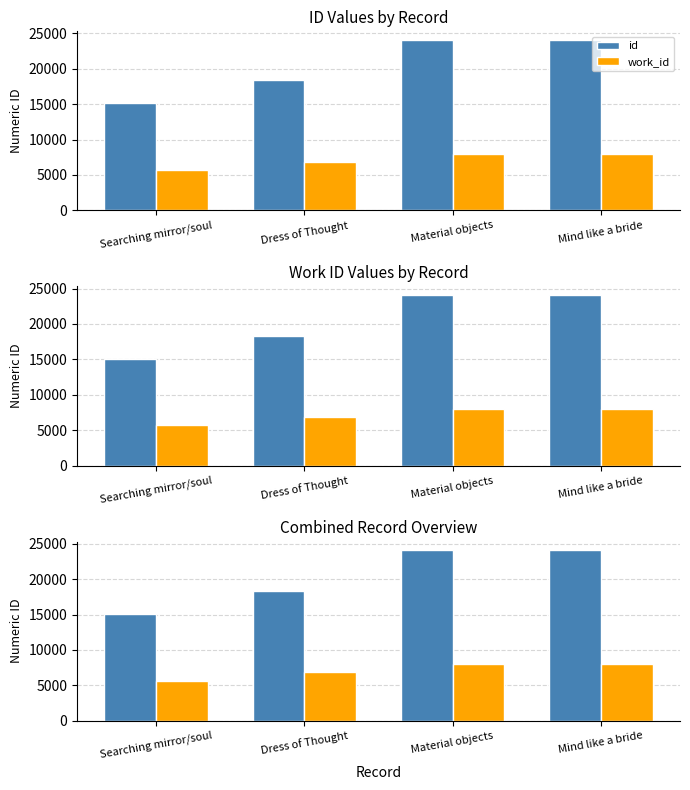

Rank the series at Searching mirror/soul from highest to lowest value.

id, work_id